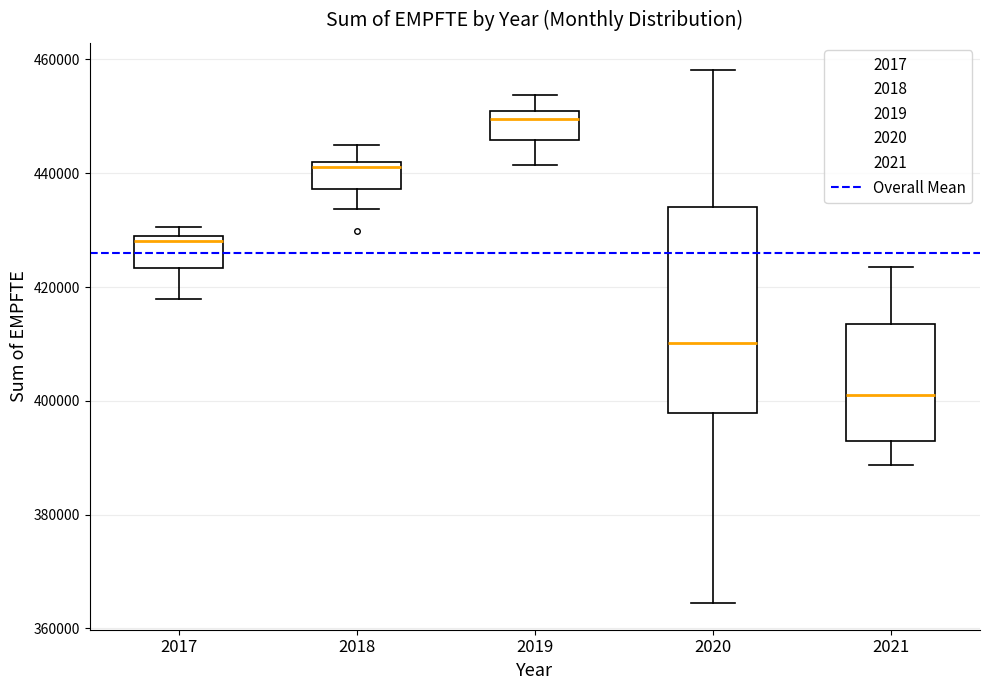

Which box's median line is the highest?

2019